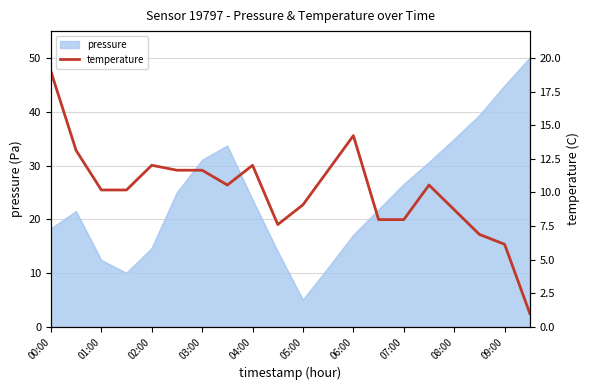

What is the value of the 14th point from the left?

8.0